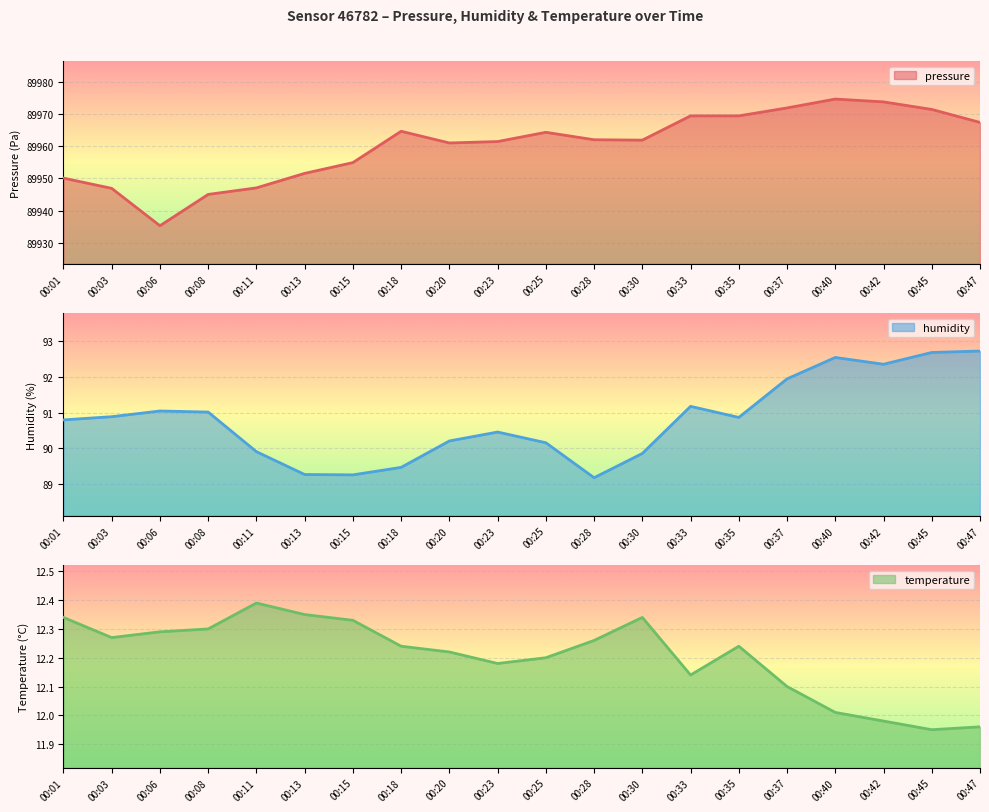

What is the sum of all temperature values?

244.1